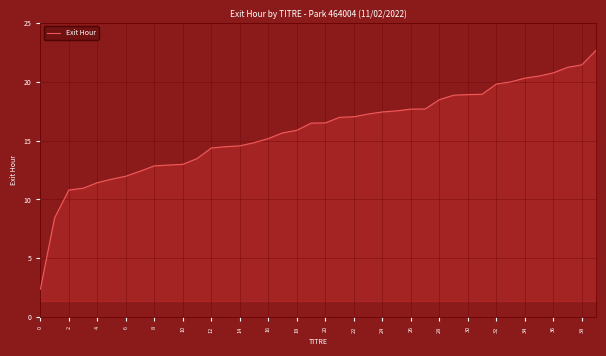

What is the difference between the maximum and minimum values?

20.3